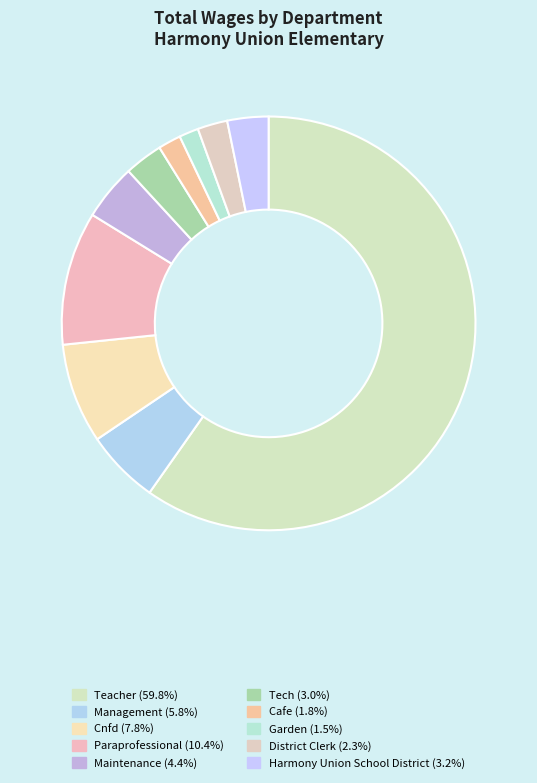

How many slices are in this pie chart?

10